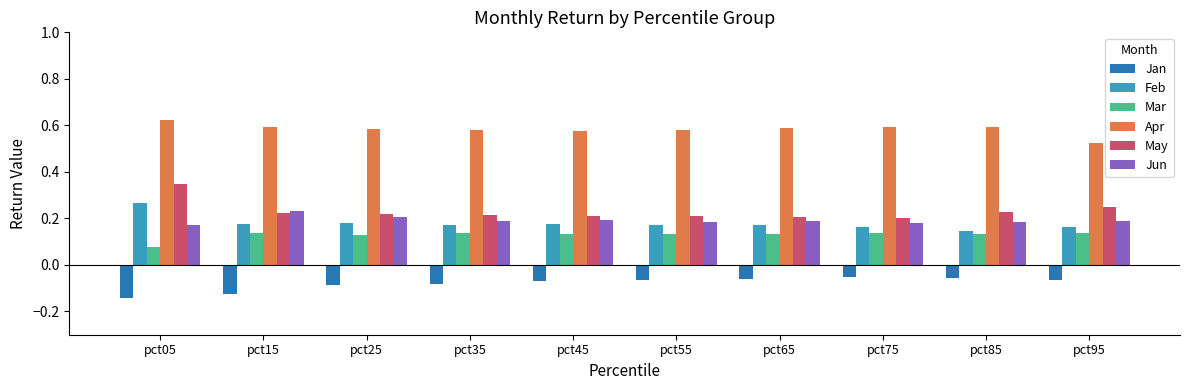

At pct75, list the series in order from largest to smallest.

Apr, May, Jun, Feb, Mar, Jan